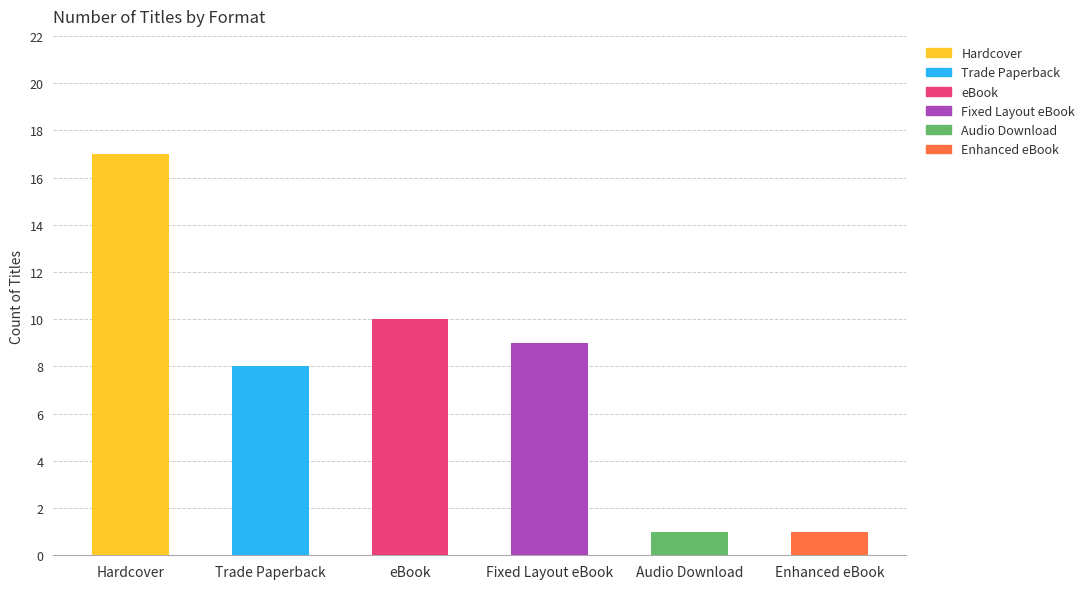

The chart shows a value of 1 at Audio Download. True or false?

True